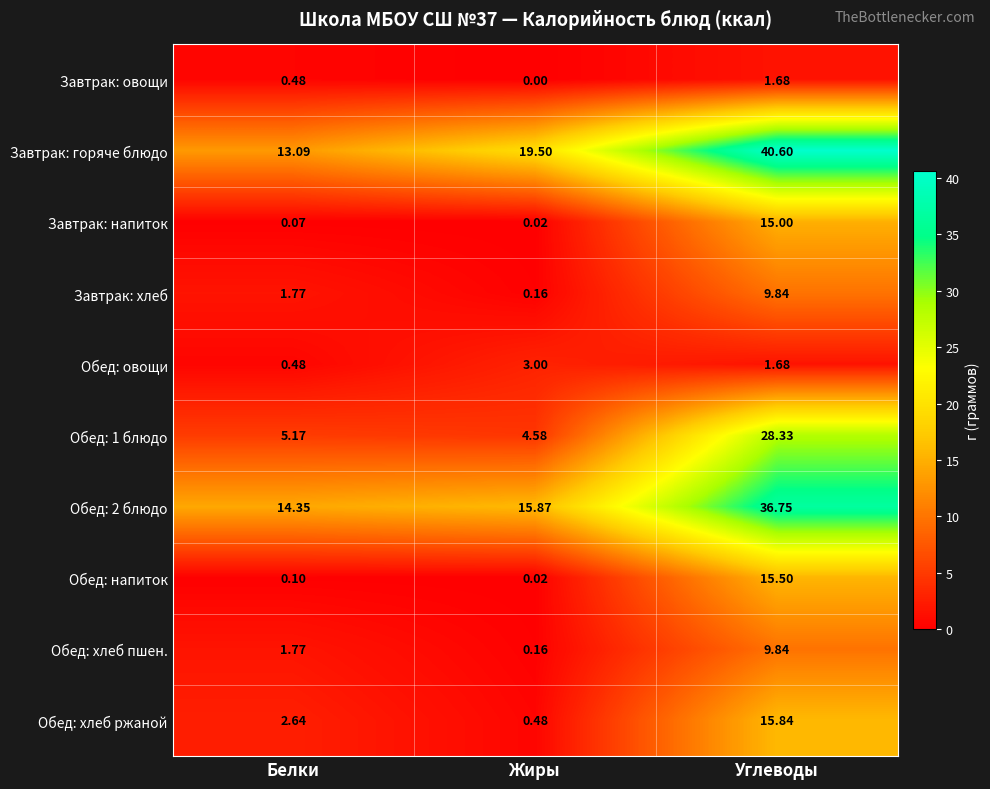

How many values in the Завтрак: горяче блюдо series are below 19?

1